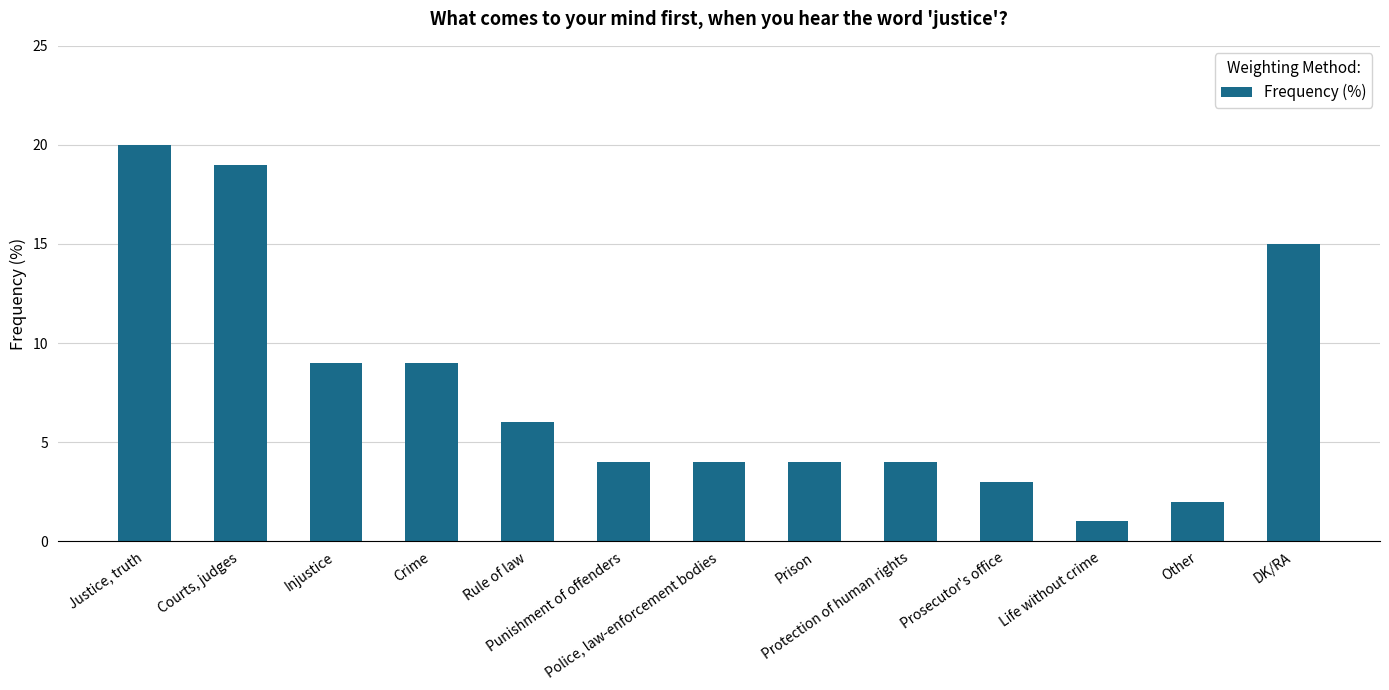

What is the sum of all values?

100